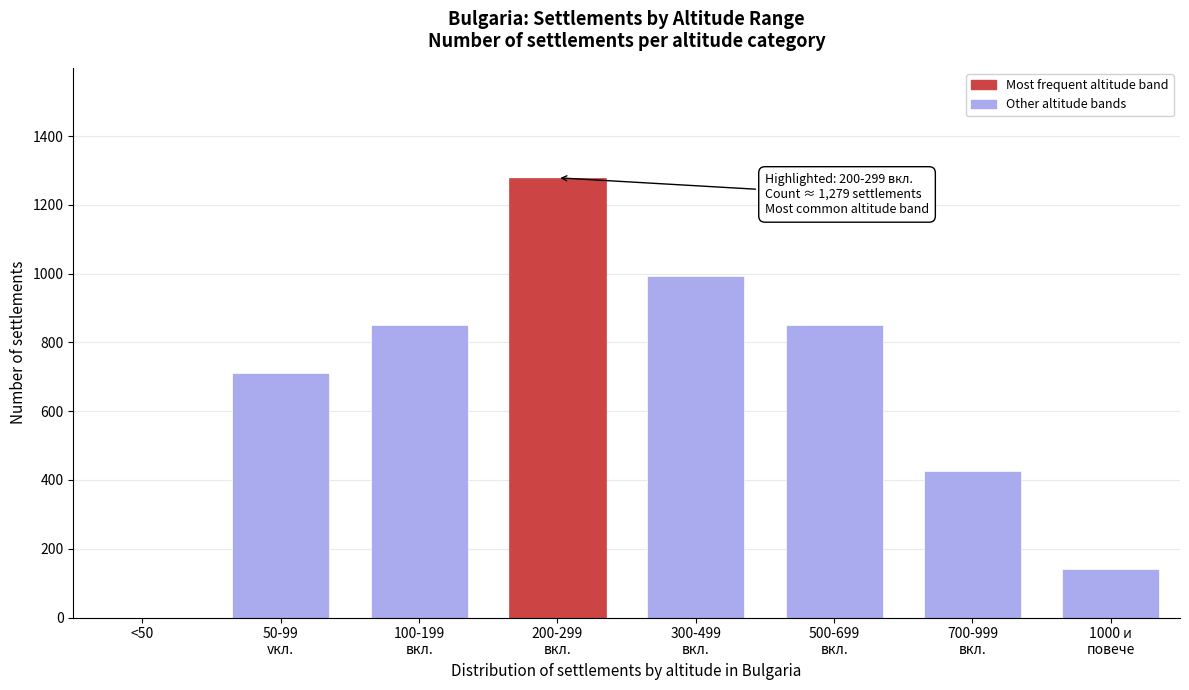

What is the sum of all values?

5255